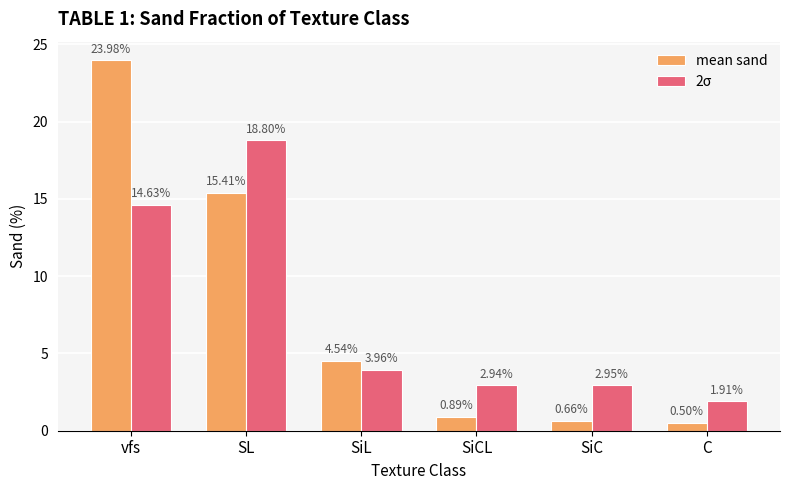

Is the value of mean sand at SiC greater than the value of 2σ at SiC?

No